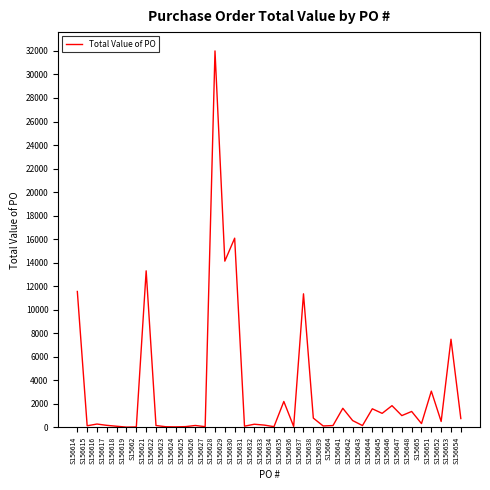

Does the chart have visible grid lines?

No